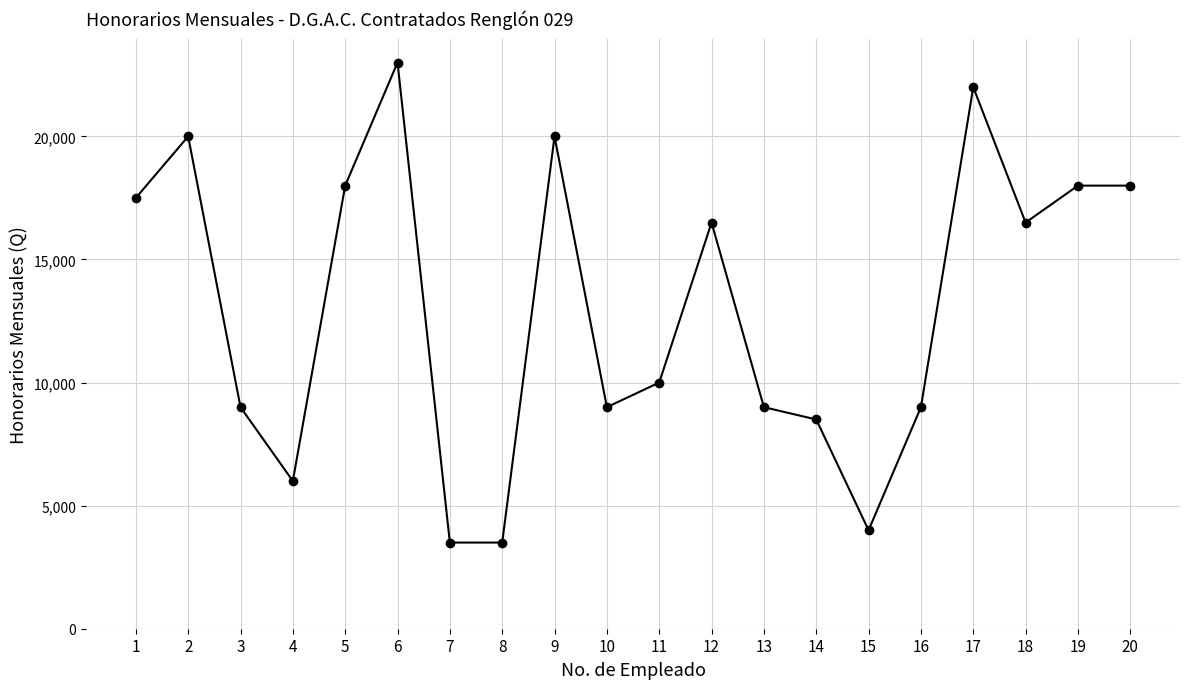

Where does the data first go above 16500?

1